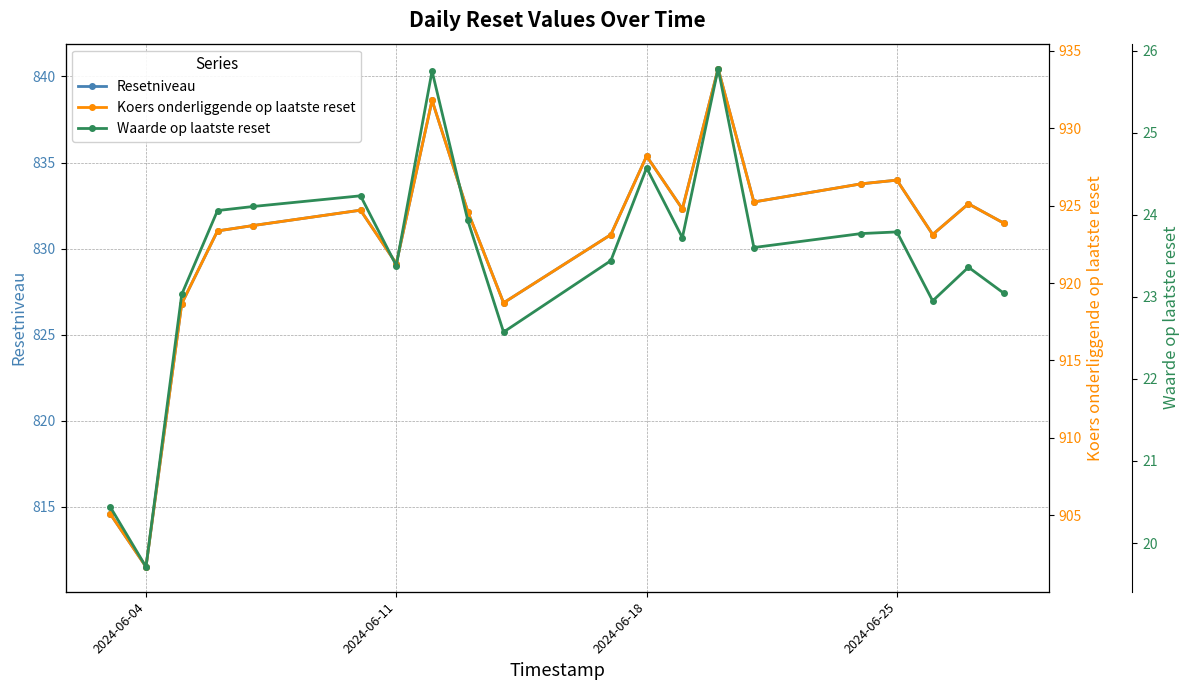

The value of Resetniveau at 2024-06-25 is 834.0. True or false?

True